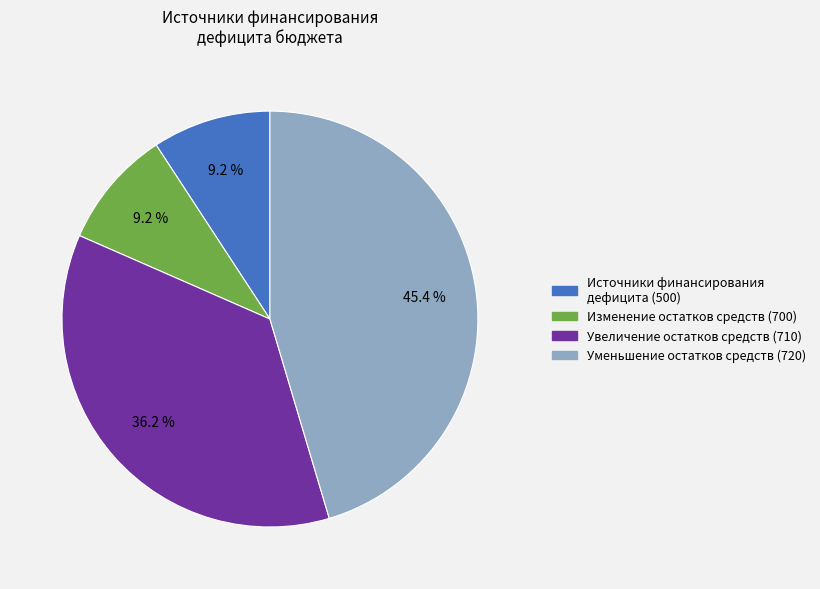

Is there a majority slice in this chart?

No